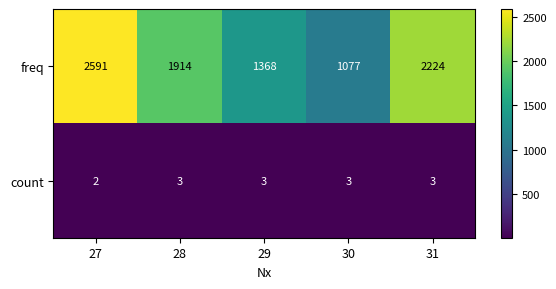

What is the approximate value of freq at 27, to the nearest 10?

2590